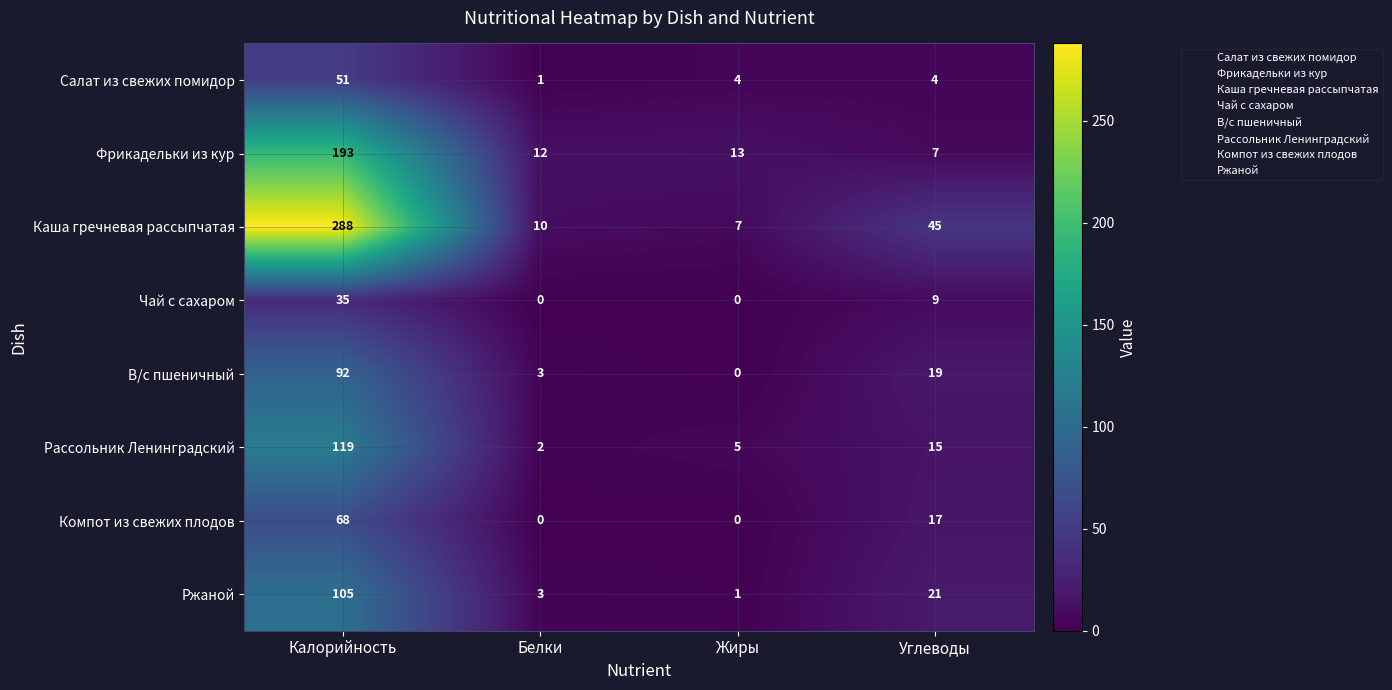

Which series has the largest total across all categories?

Каша гречневая рассыпчатая